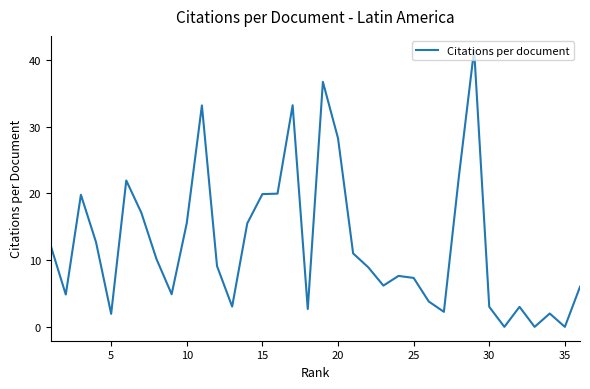

What is the sum of all values?

447.7